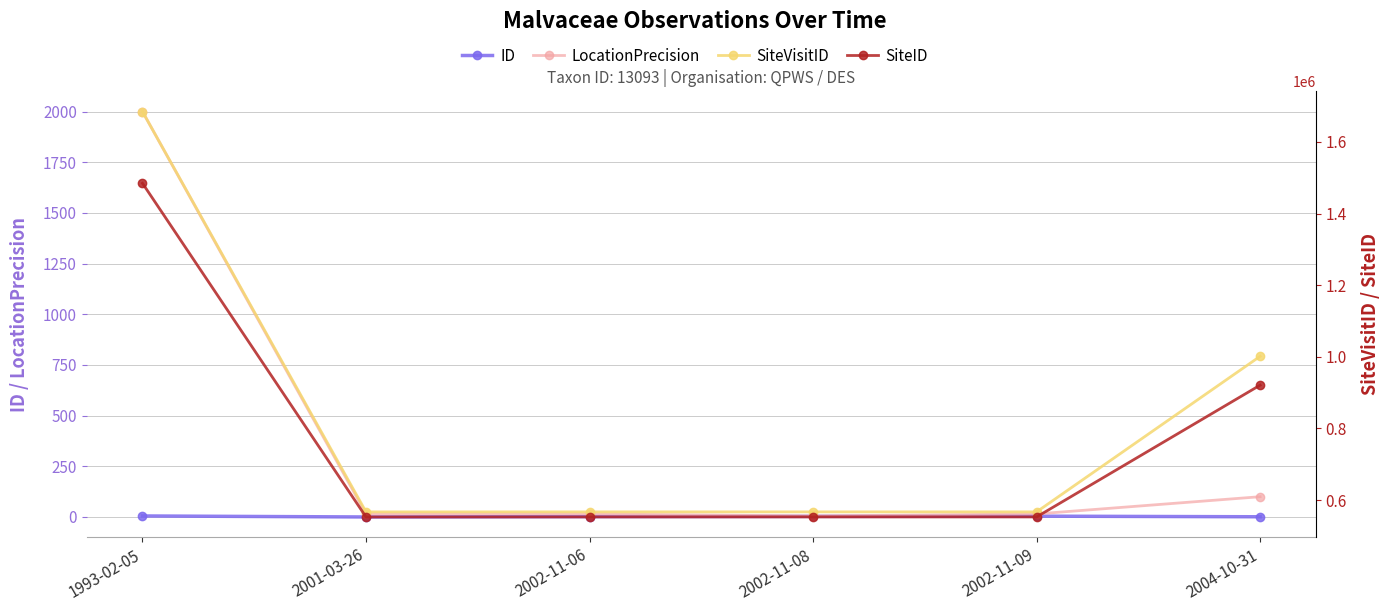

True or false: ID and SiteID cross at least once.

False